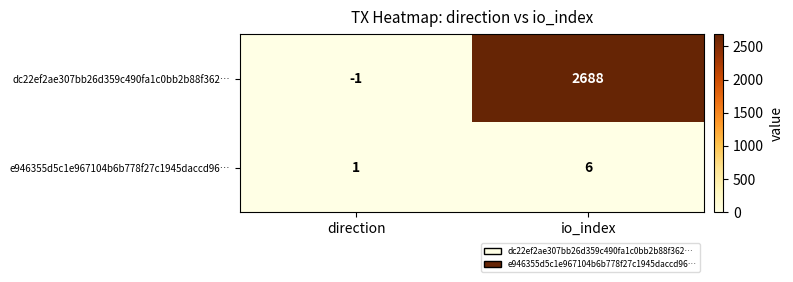

Reading left to right, transcribe all the data shown in this chart.

dc22ef2ae307bb26d359c490fa1c0bb2b88f362…: -1	2688
e946355d5c1e967104b6b778f27c1945daccd96…: 1	6